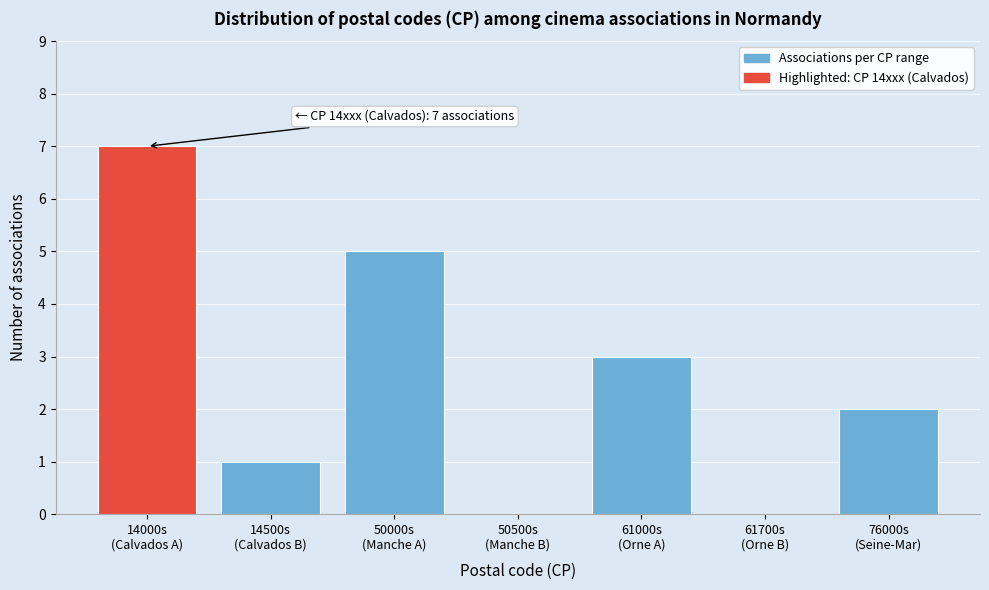

What is the greatest value displayed?

7